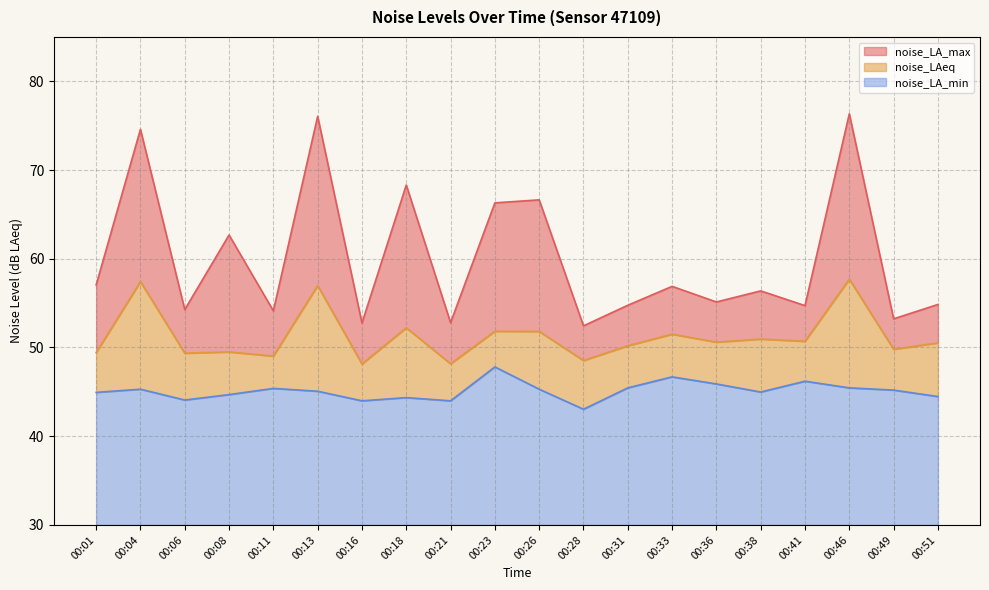

How many lines are shown in the chart?

3